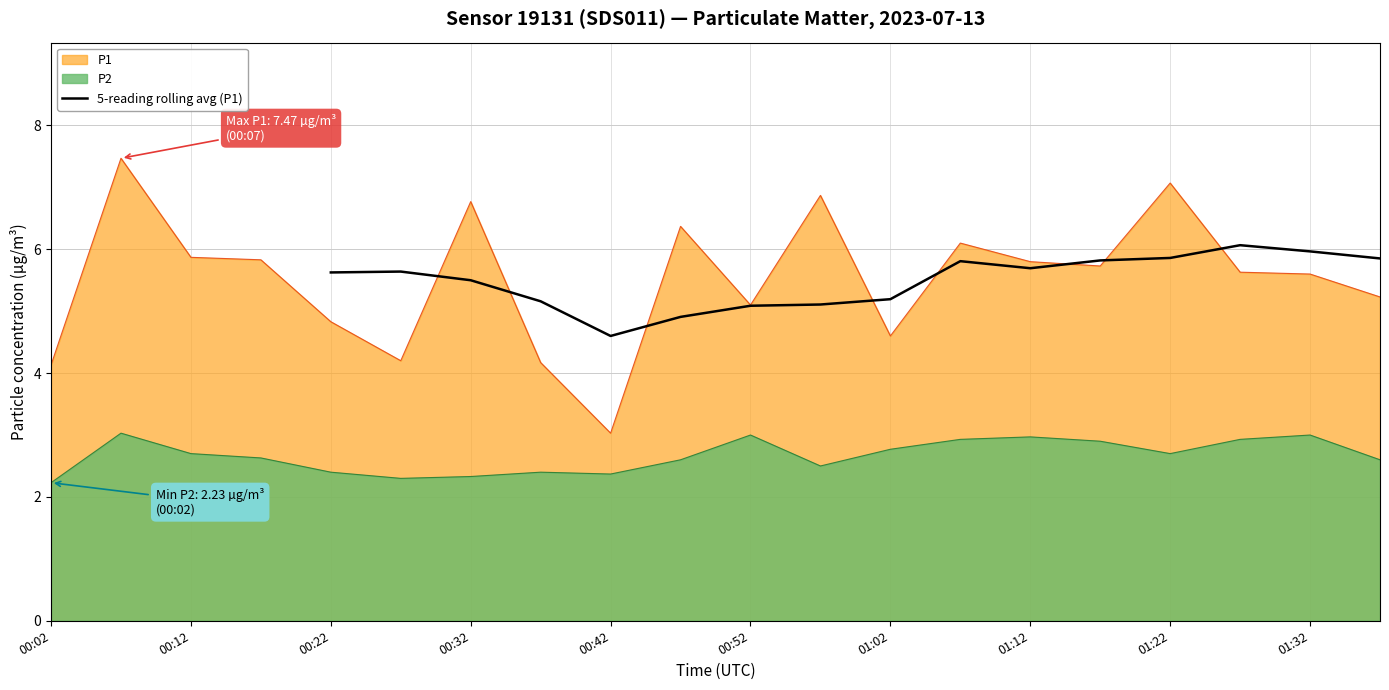

Is it true that 5-reading rolling avg (P1) equals 6.0 at 01:32?

True